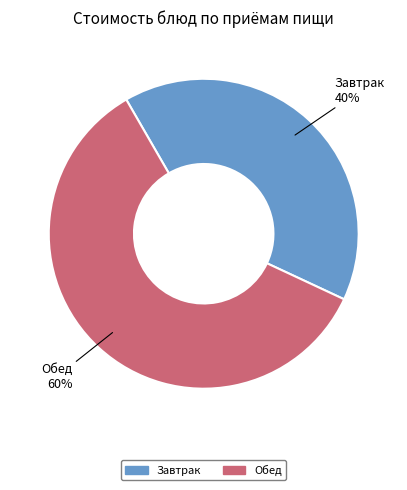

Is there any slice that represents more than half of the pie?

Yes